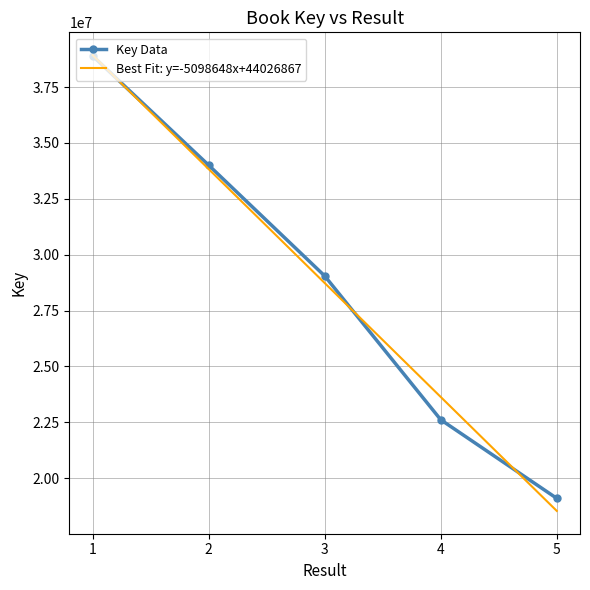

Which series has the largest range (max minus min)?

Best Fit: y=-5098648x+44026867